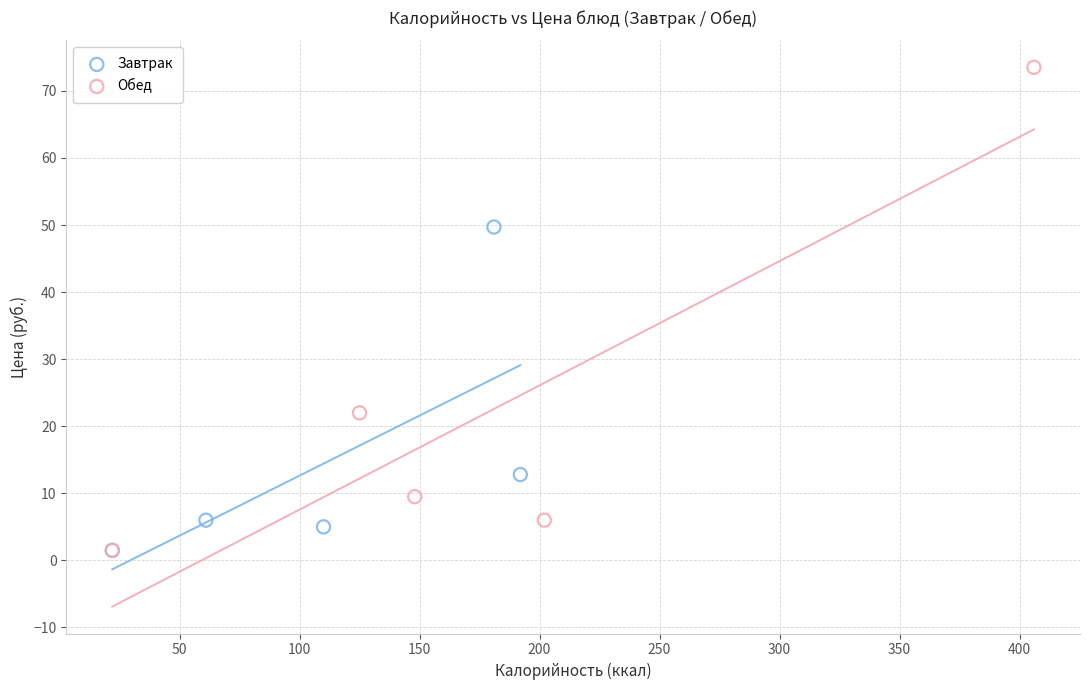

What are all the series names shown in the legend?

Завтрак, Обед